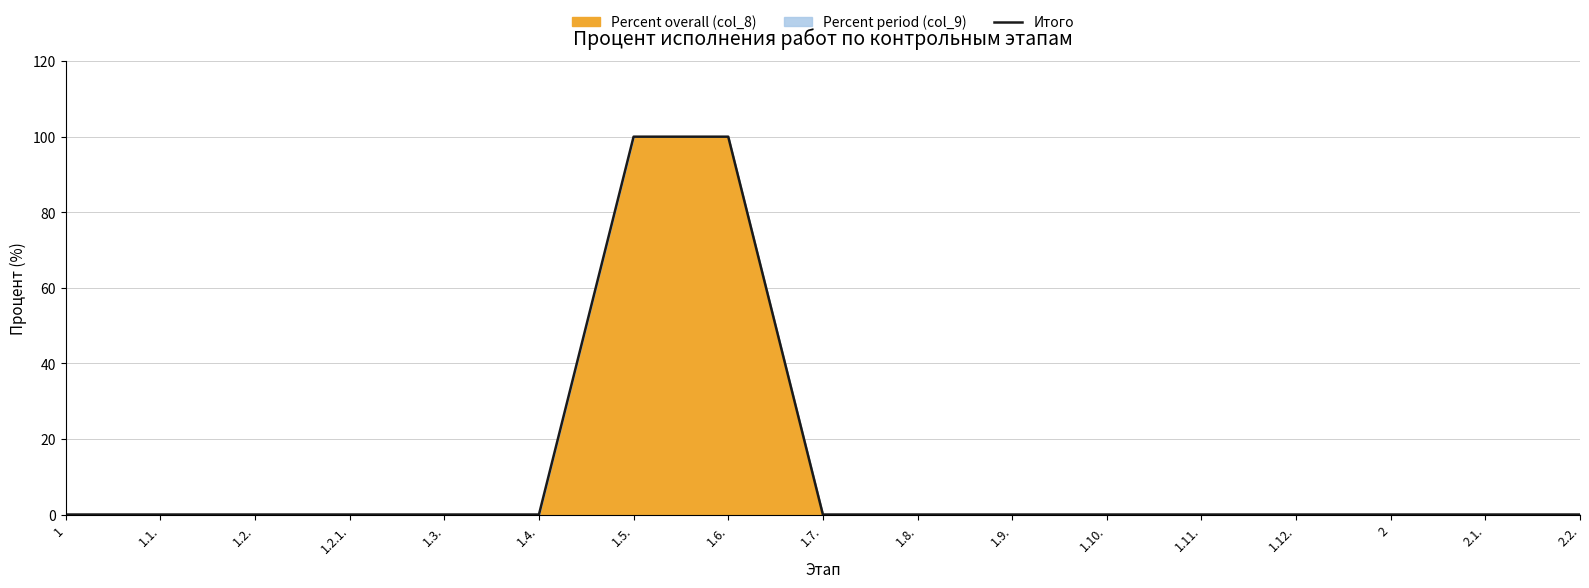

List the labels in order of value, largest first.

1.5., 1.6., 1, 1.1., 1.2., 1.2.1., 1.3., 1.4., 1.7., 1.8., 1.9., 1.10., 1.11., 1.12., 2, 2.1., 2.2.